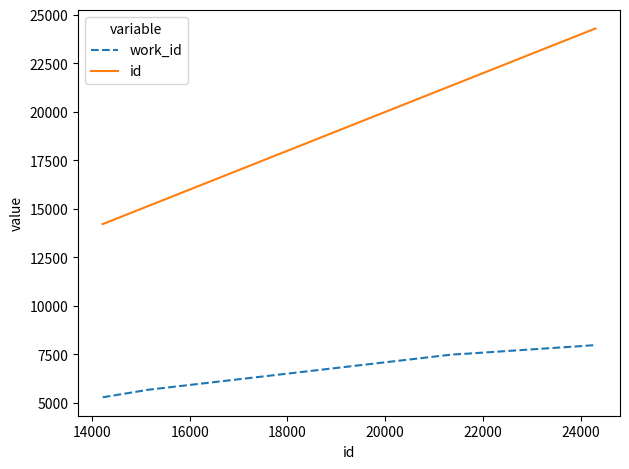

How many distinct data groups are displayed?

2